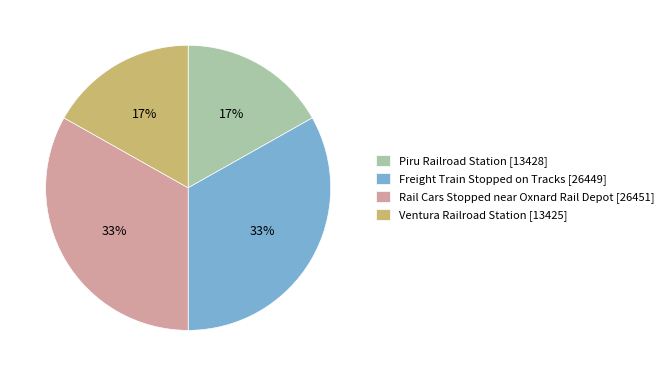

How many segments does this pie chart have?

4